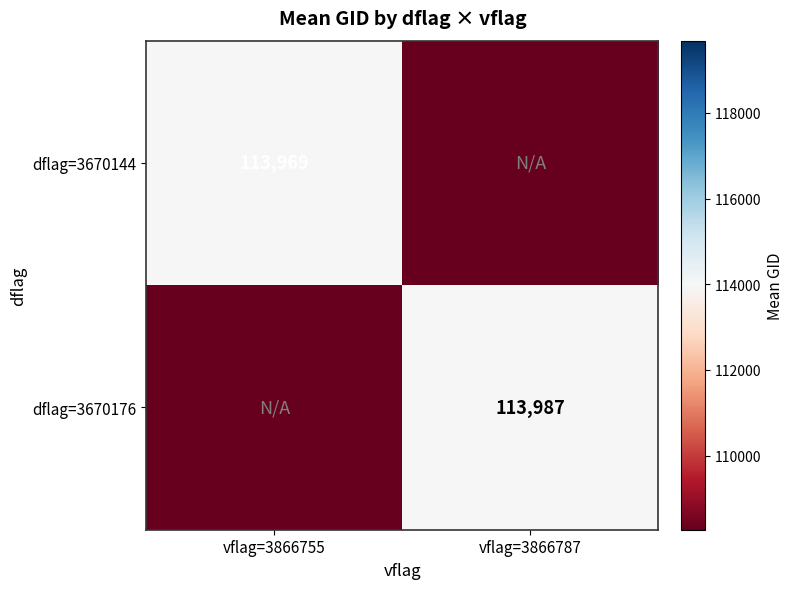

Rank the series by their average value, from highest to lowest.

dflag=3670176, dflag=3670144